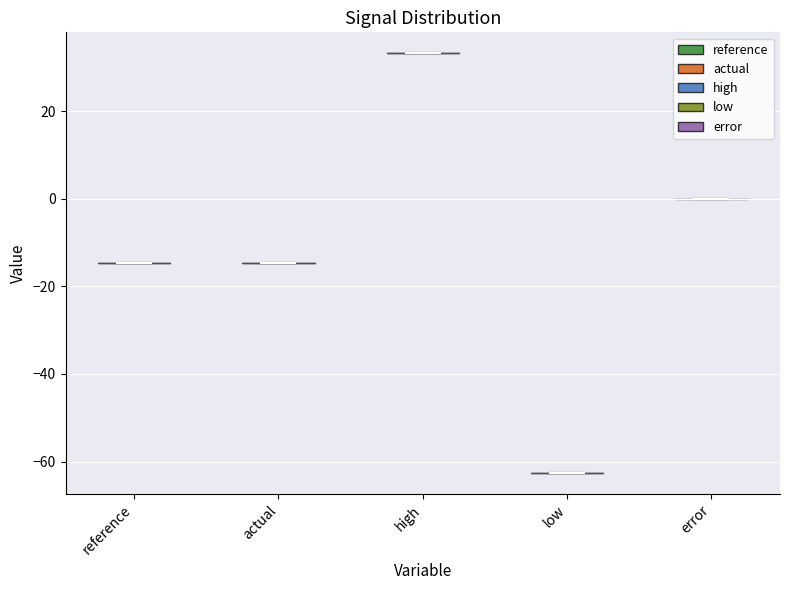

What is the highest point the violin for high reaches on the y-axis? The values are not printed on the chart, so give them approximately, as read against the axis.

34